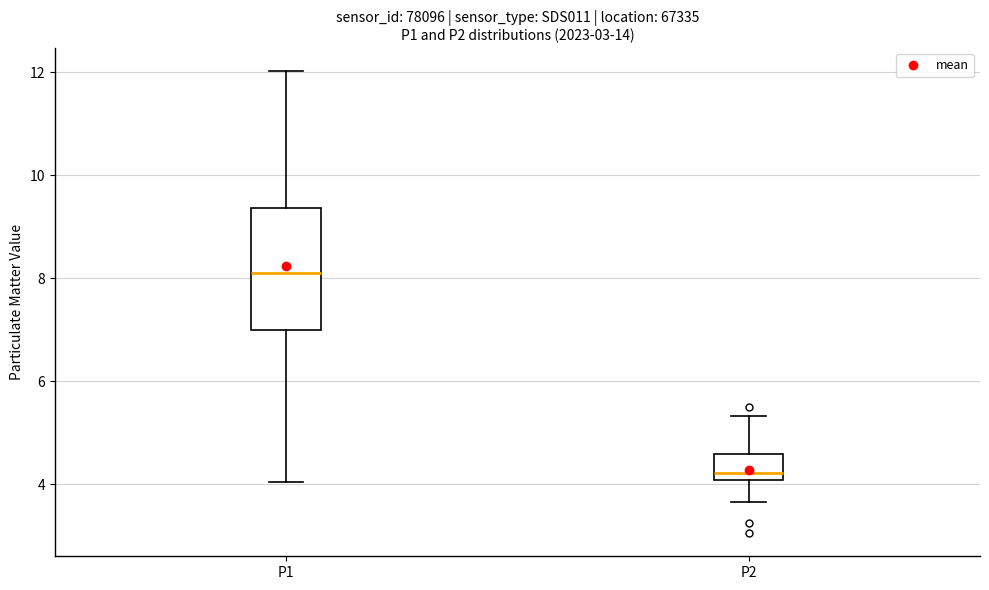

Reading left to right, transcribe this box plot: for each box, give where its median line is, the range the box spans, and where its two whiskers end, as read against the y-axis. The values are not printed on the chart, so give them approximately, as read against the axis.

P1: median 8.2, box 7.0 to 9.4, whiskers 4.0 to 12.0
P2: median 4.2, box 4.0 to 4.6, whiskers 3.6 to 5.4